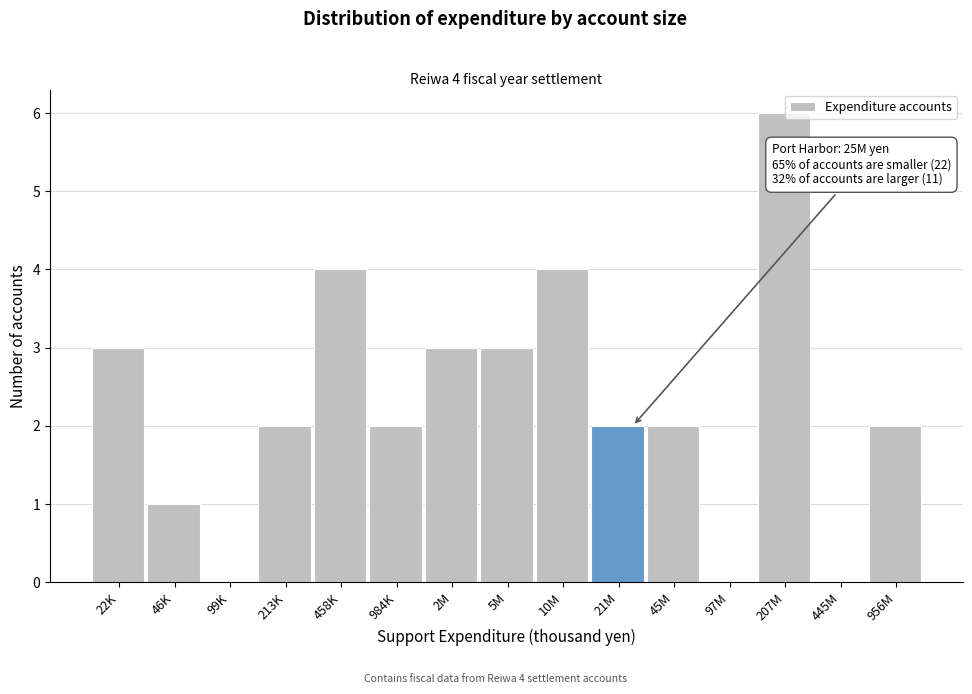

Reading left to right, what are all the values shown in this chart?

22K=3	46K=1	99K=0	213K=2	458K=4	984K=2	2M=3	5M=3	10M=4	21M=2	45M=2	97M=0	207M=6	445M=0	956M=2